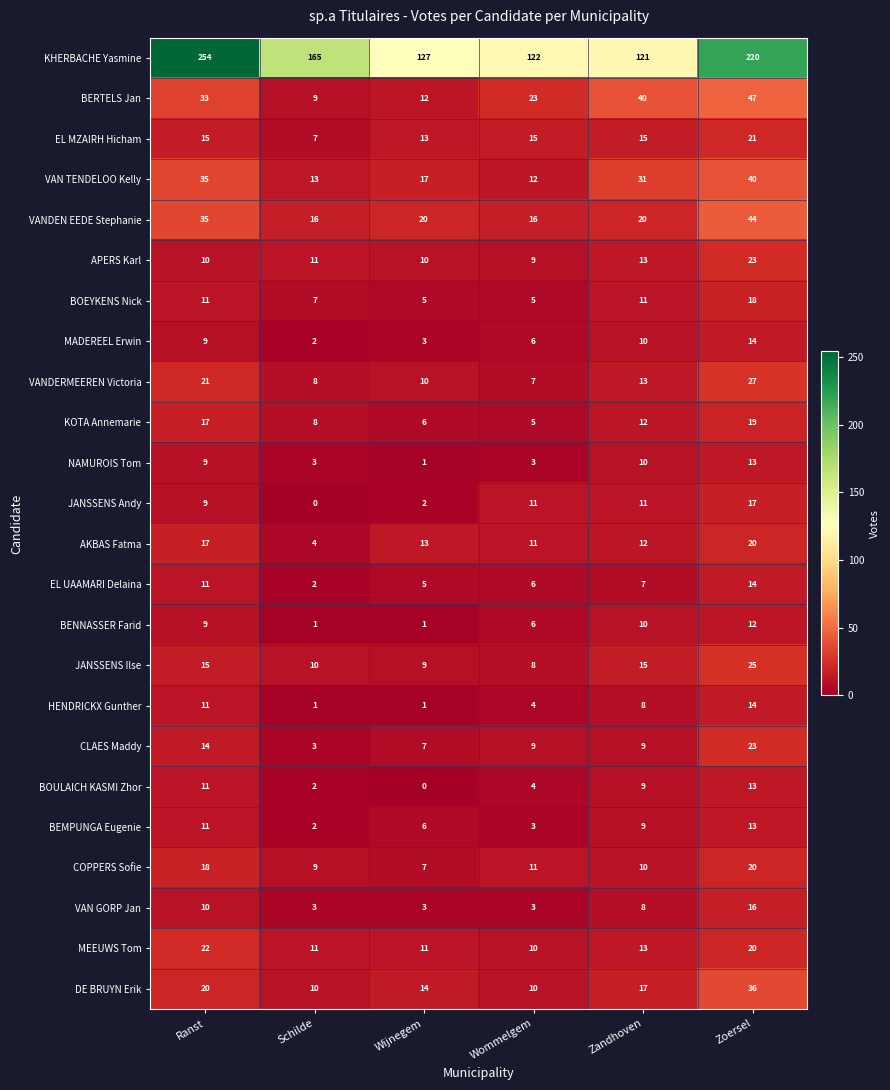

The NAMUROIS Tom series shows 3 at Ranst. True or false?

False